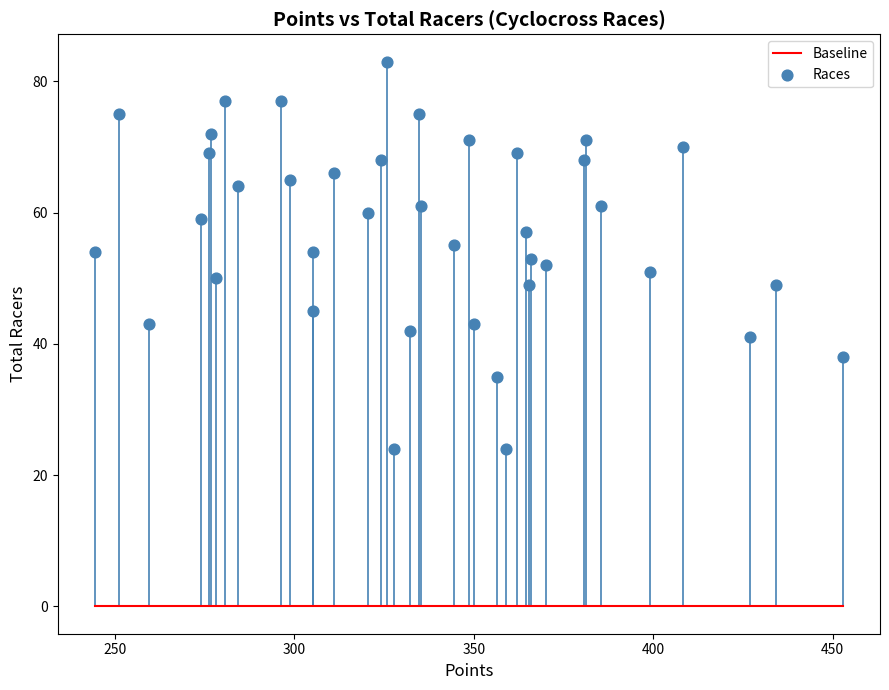

What is the range of Y values (max minus min)?

59